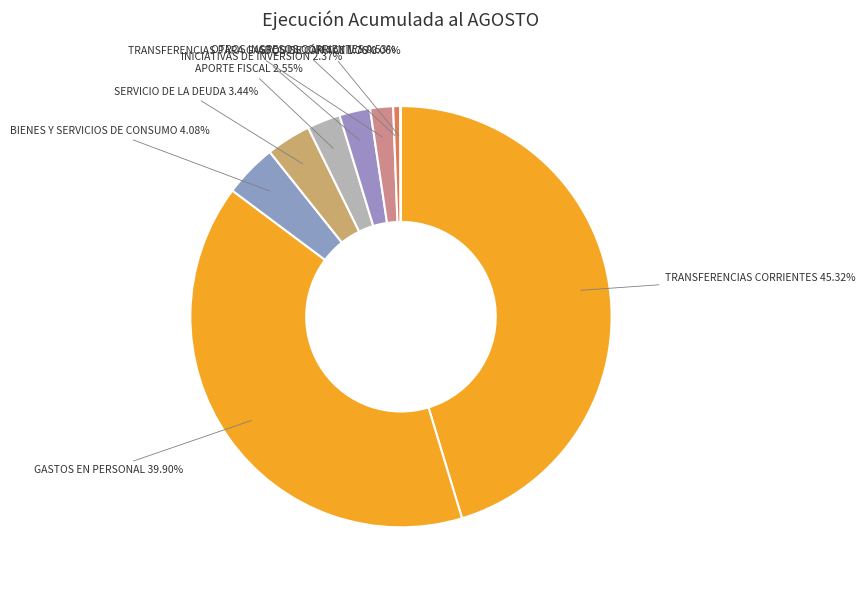

Is there a majority slice in this chart?

No